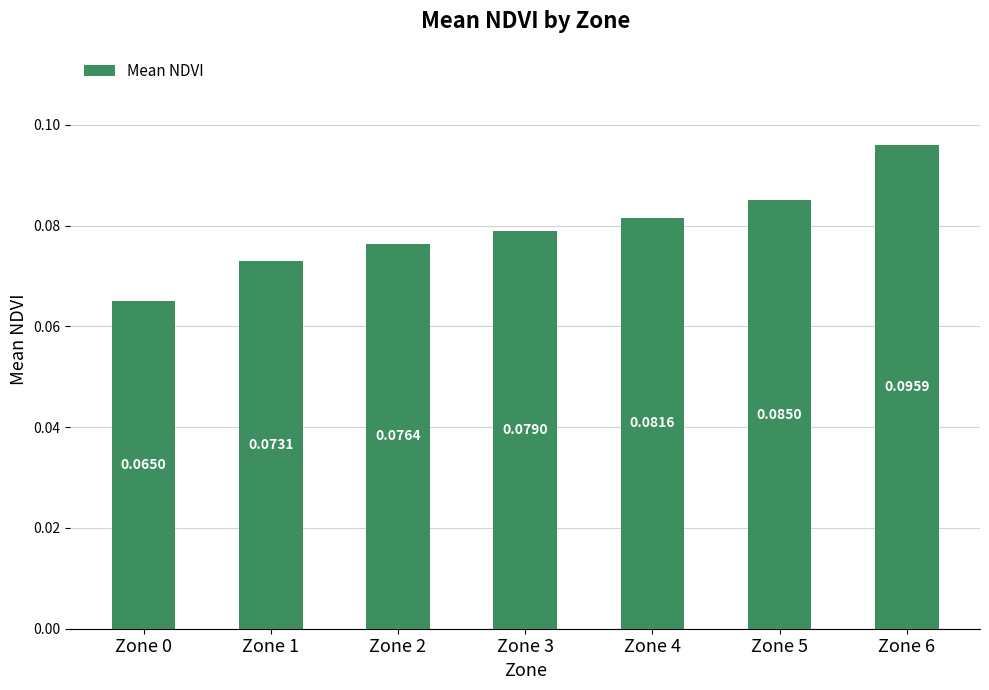

Between Zone 4 and Zone 3, which is larger?

Zone 4